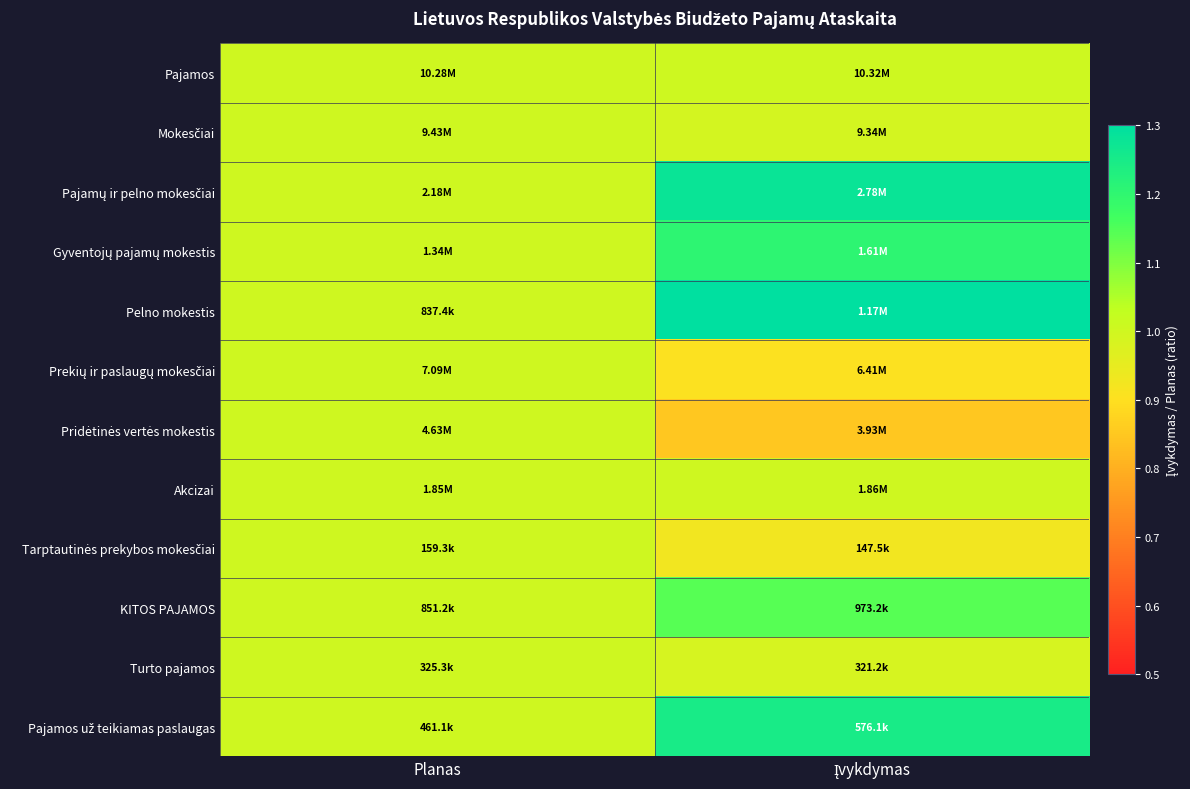

How many categories are shown in the chart?

2